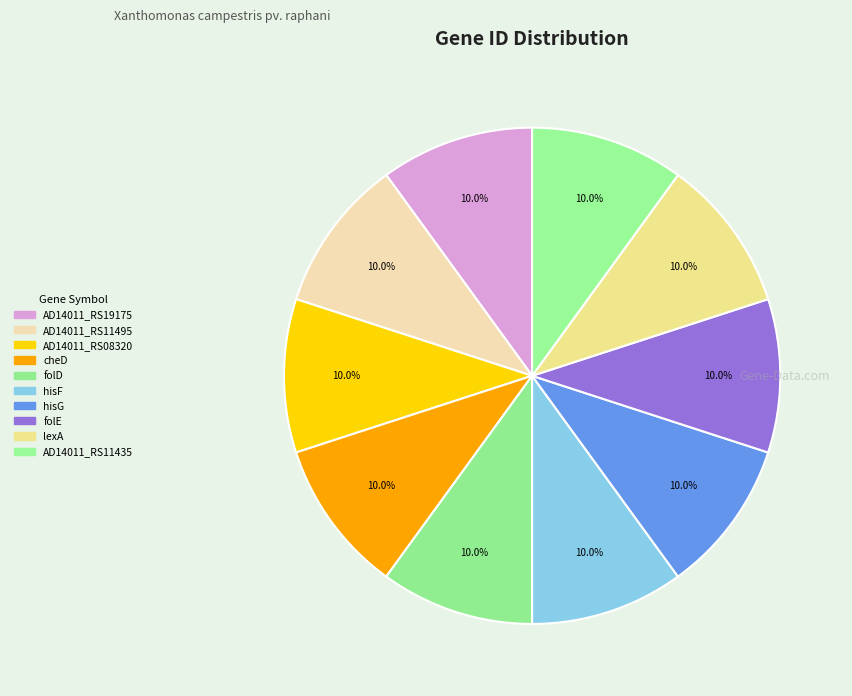

Rank the categories by value from lowest to highest.

AD14011_RS08320, folD, cheD, AD14011_RS11435, AD14011_RS11495, hisF, hisG, lexA, AD14011_RS19175, folE